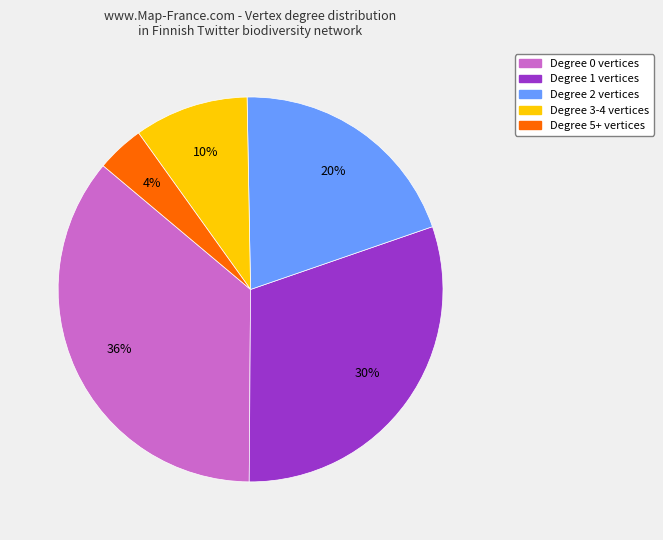

How many slices are in this pie chart?

5